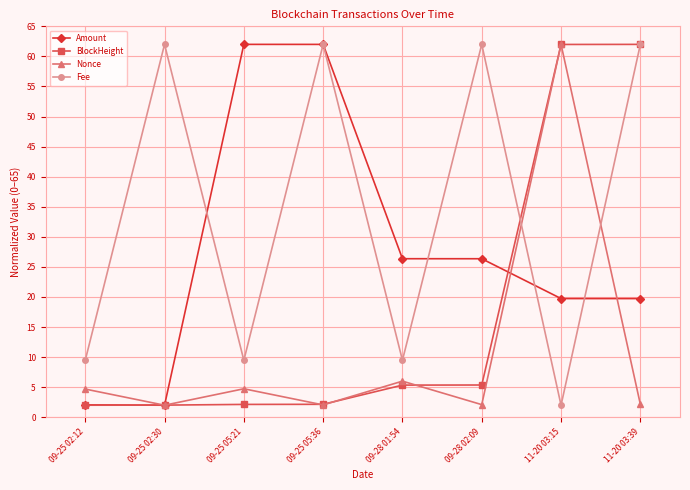

Does the chart have visible grid lines?

Yes